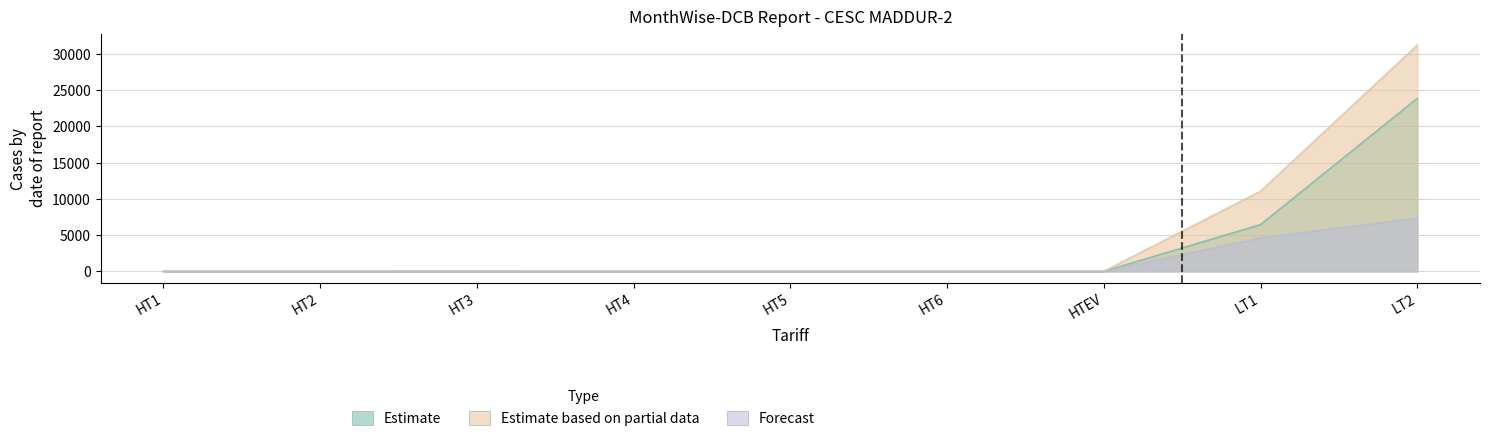

What are all the series names shown in the legend?

Estimate, Estimate based on partial data, Forecast